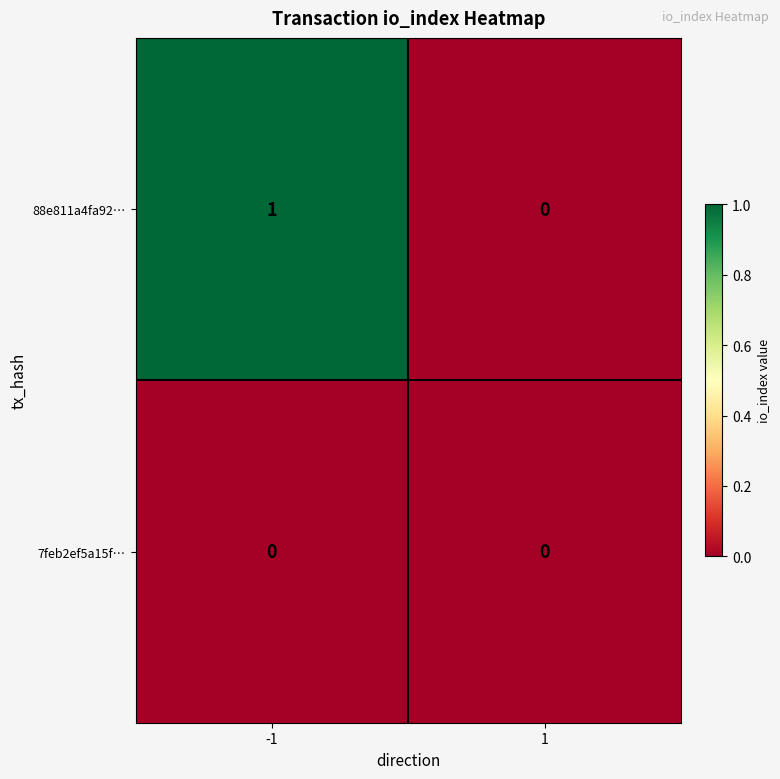

Reading left to right, transcribe all the data shown in this chart.

88e811a4fa92…: 1	0
7feb2ef5a15f…: 0	0